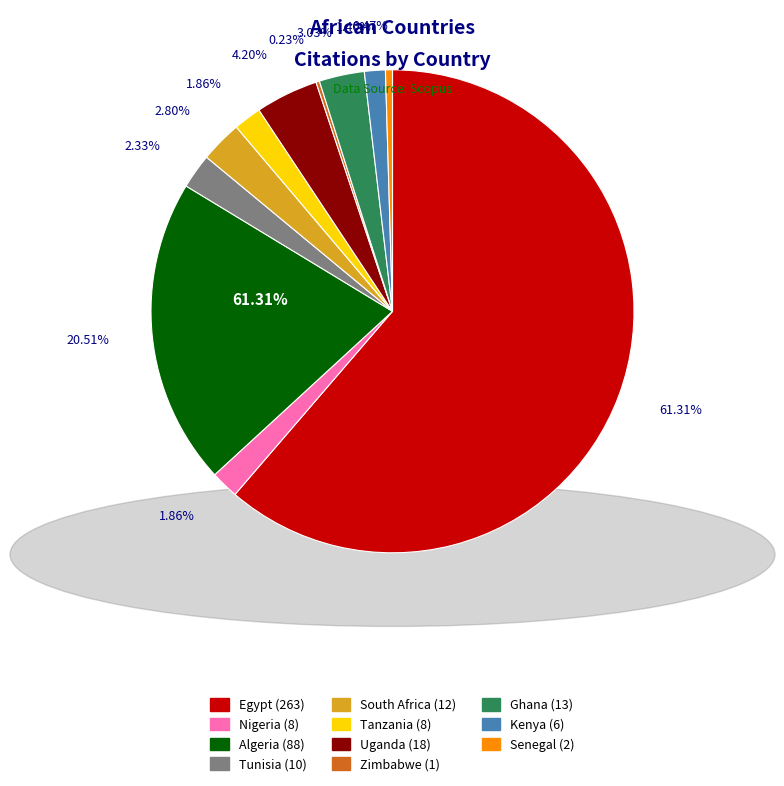

What percentage is the Kenya slice, to the nearest percent?

1%